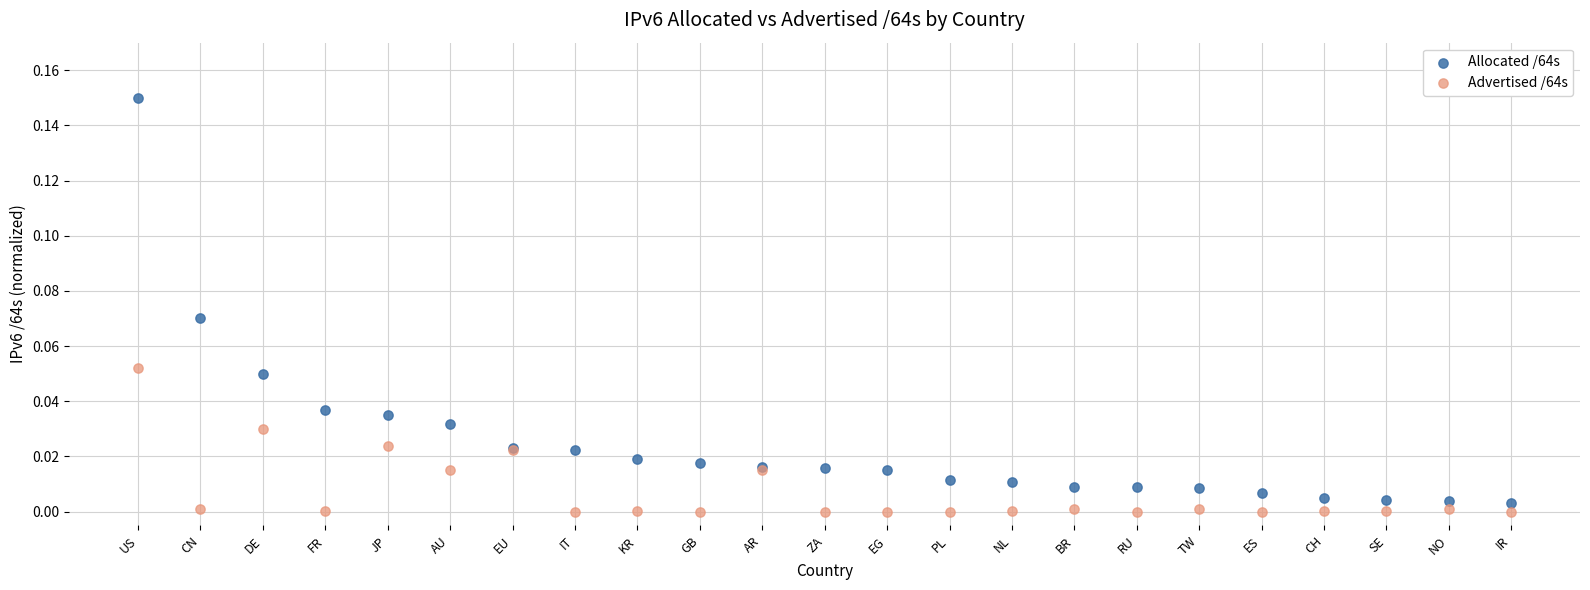

Which series contains the highest Y value?

Allocated /64s